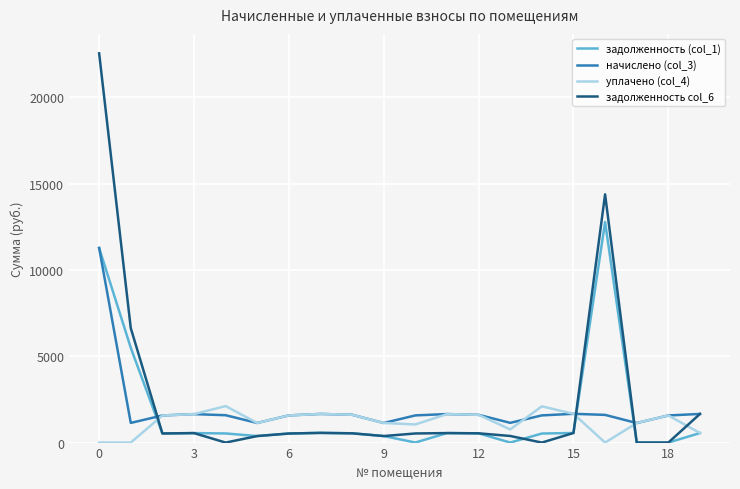

True or false: задолженность col_6 and уплачено (col_4) cross at least once.

True